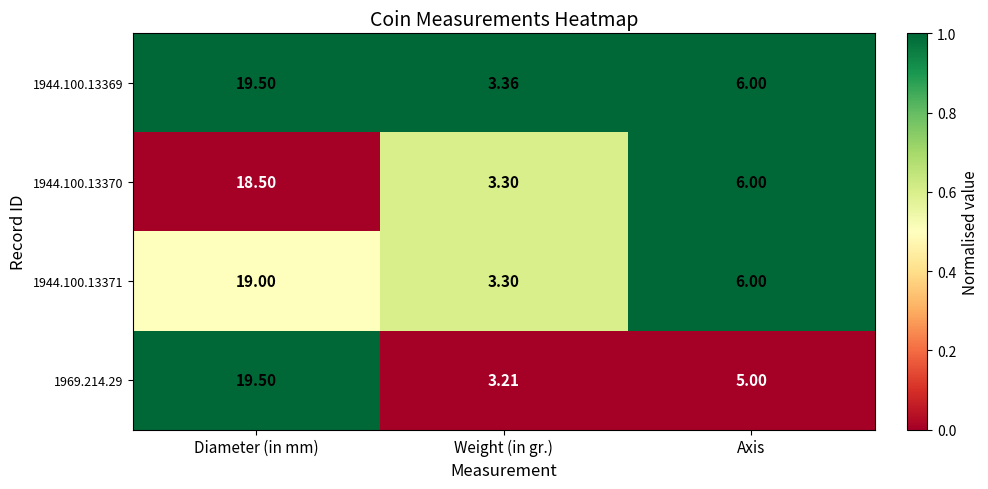

Which label corresponds to the largest value in the chart?

Diameter (in mm)